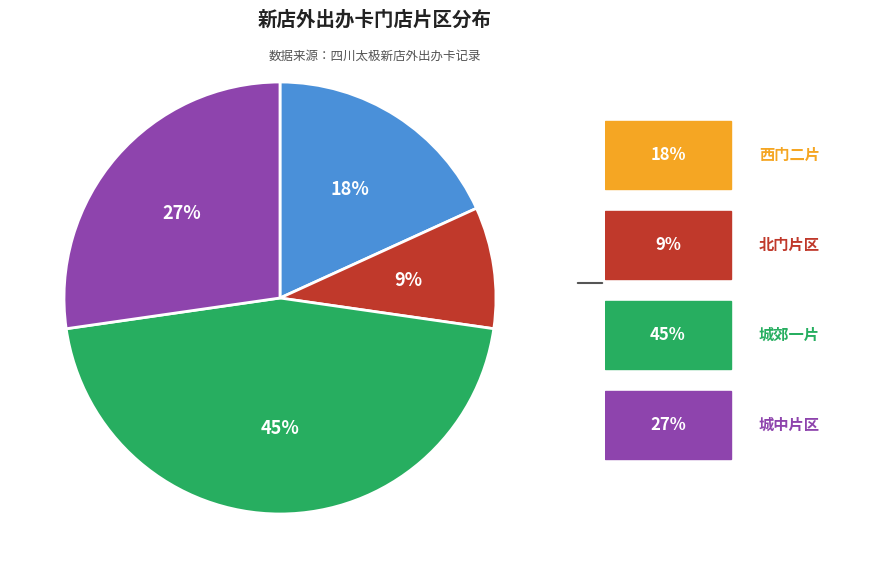

To the nearest percent, what is the difference between the largest and smallest slice percentages?

36%